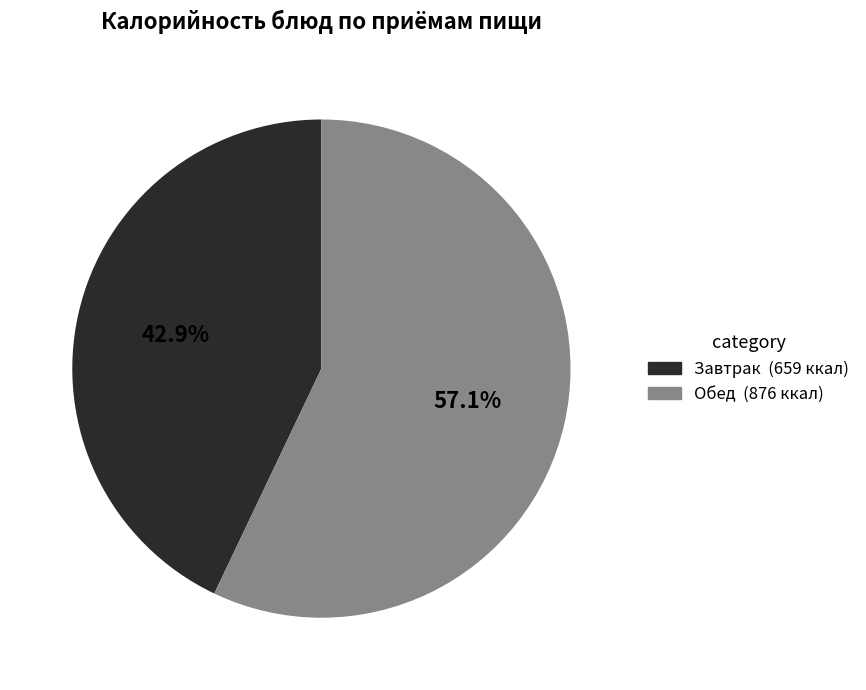

Is there a majority slice in this chart?

Yes